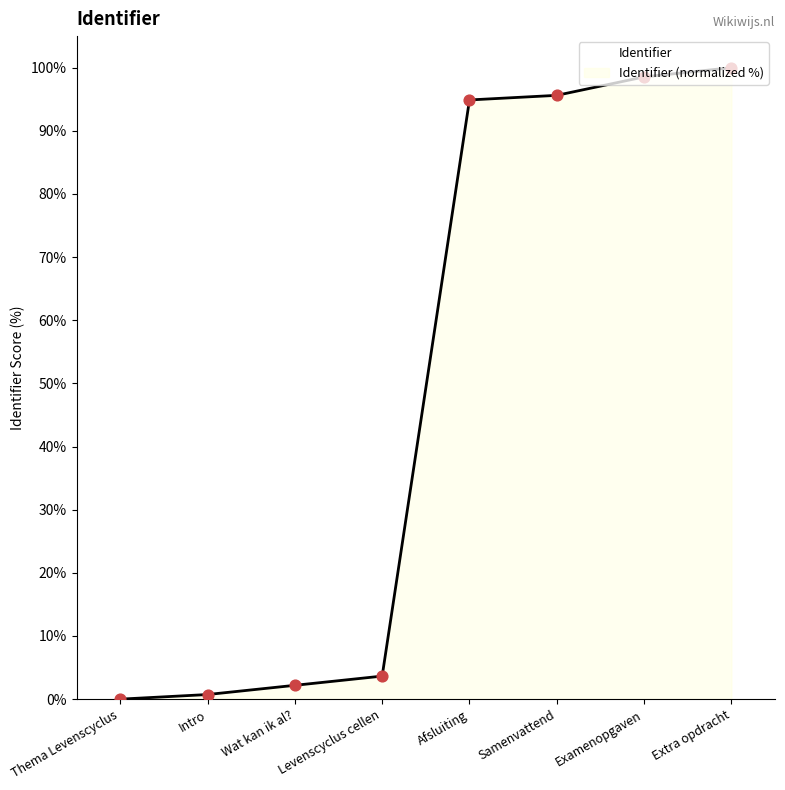

Which has a higher value, Samenvattend or Intro?

Samenvattend